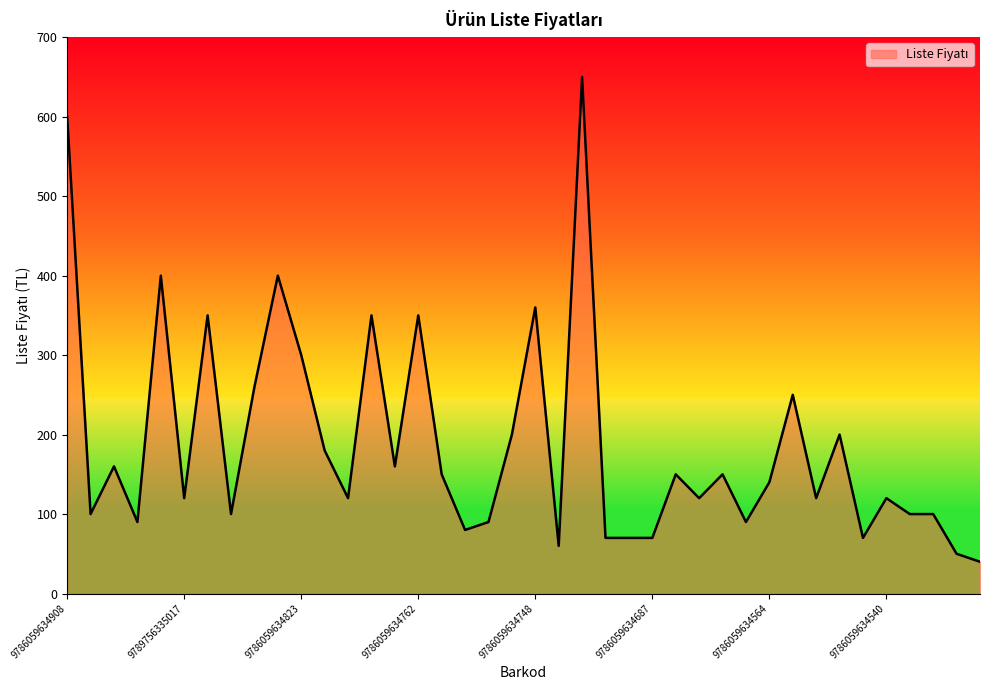

What is the difference between the second highest and minimum values?

560